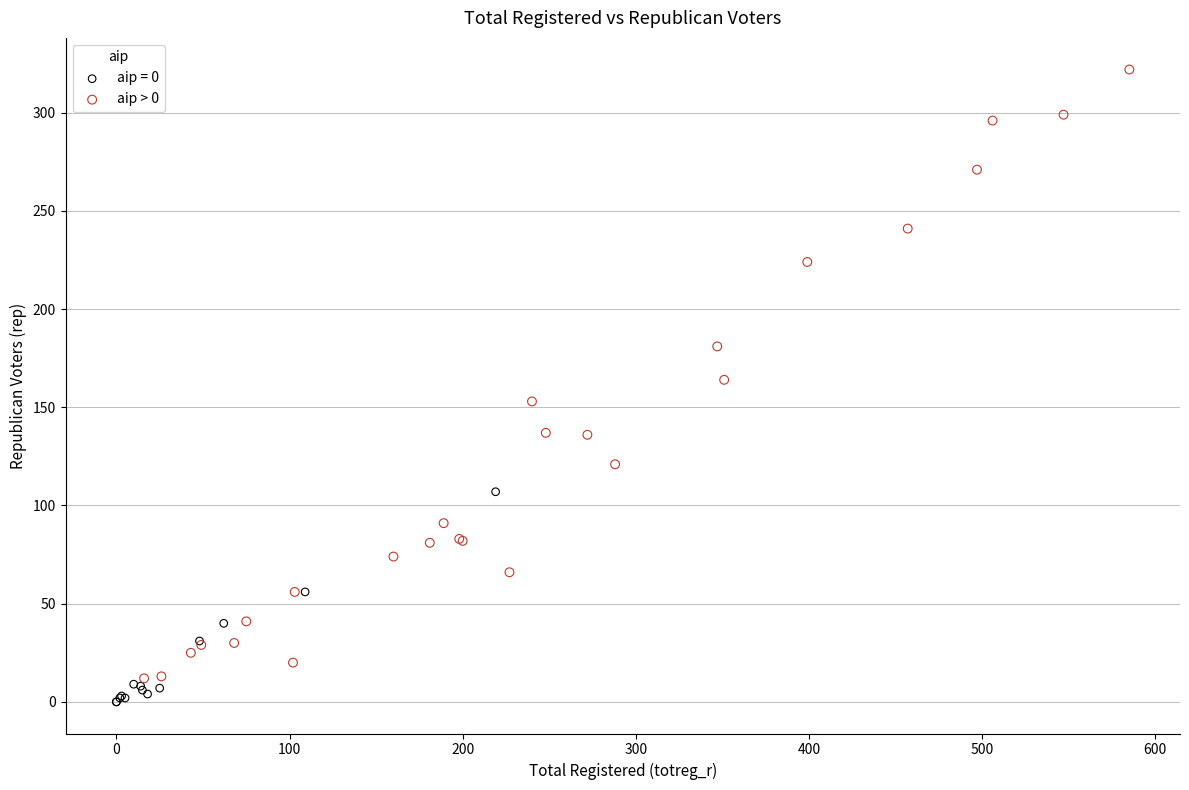

Which series contains the highest Y value?

aip > 0